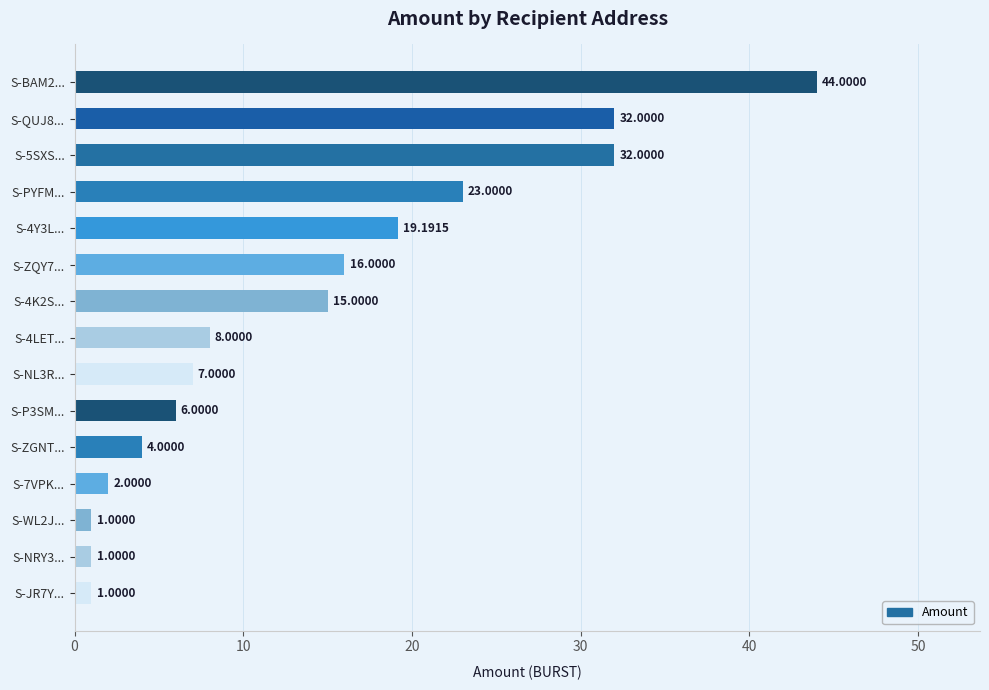

At which label is the value closest to 22?

S-PYFM...